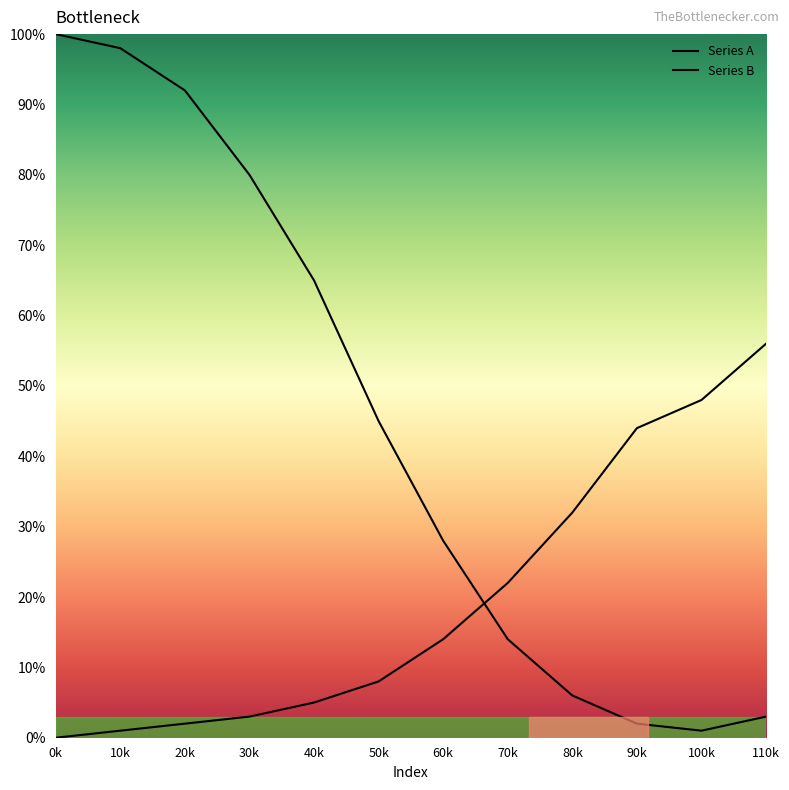

How many lines are shown in the chart?

2